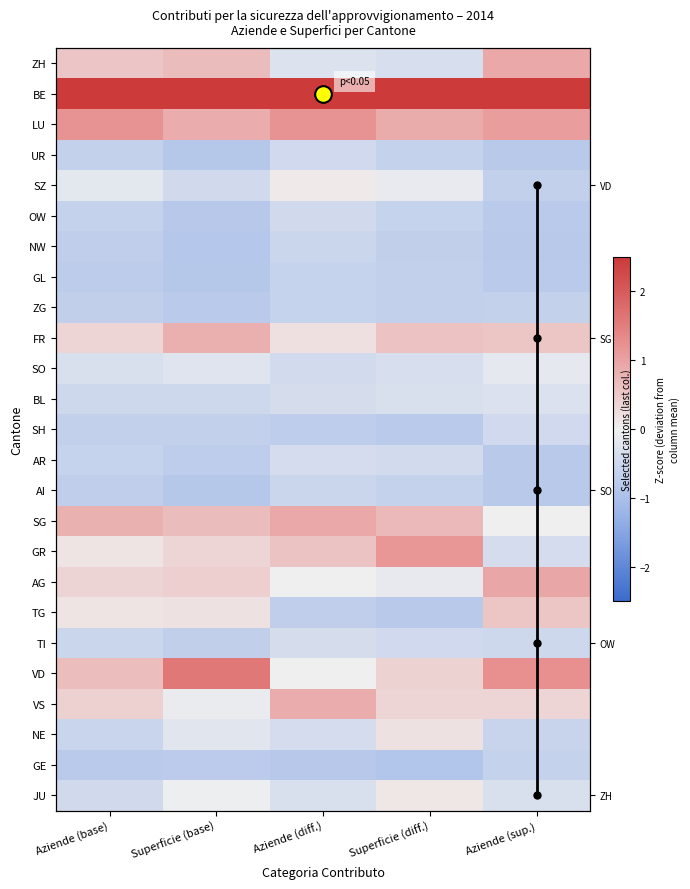

What is the difference between the ZH values at Superficie (base) and Aziende (diff.)?

1.0